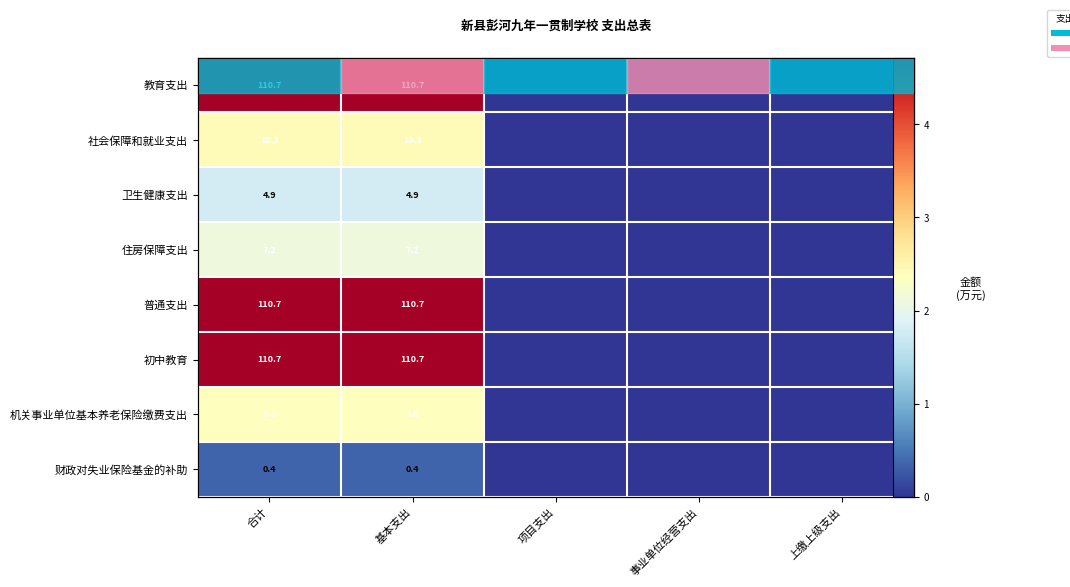

At which category does the chart reach its minimum across all series?

项目支出